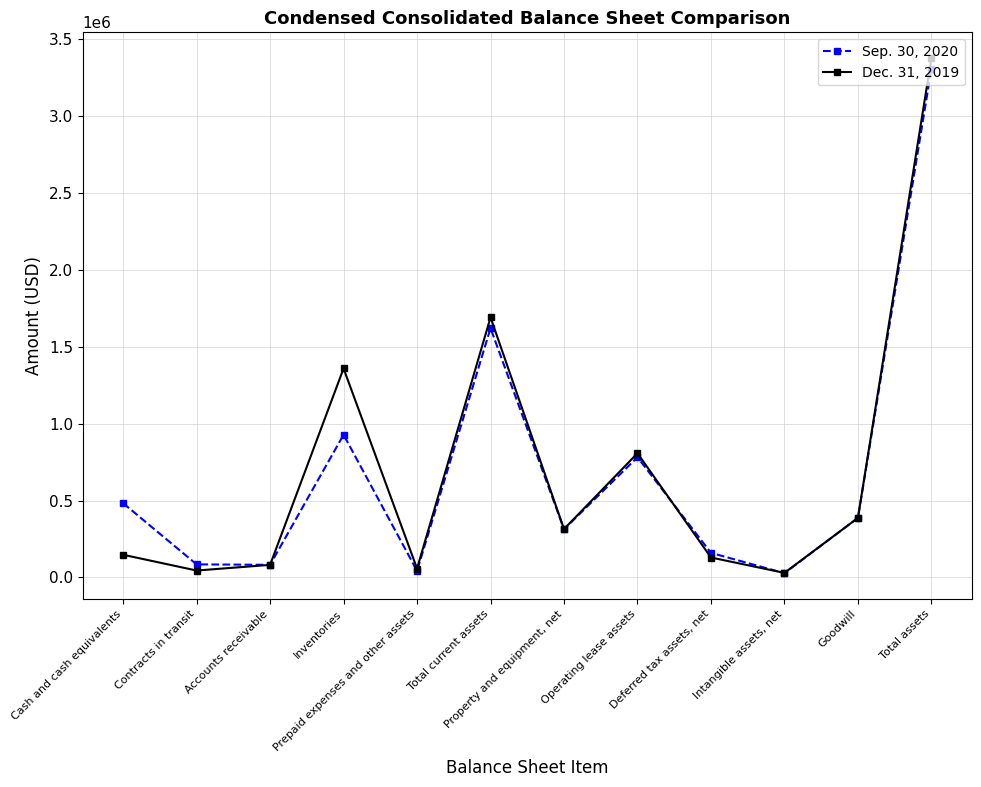

What is the label of the 5th point from the left?

Prepaid expenses and other assets